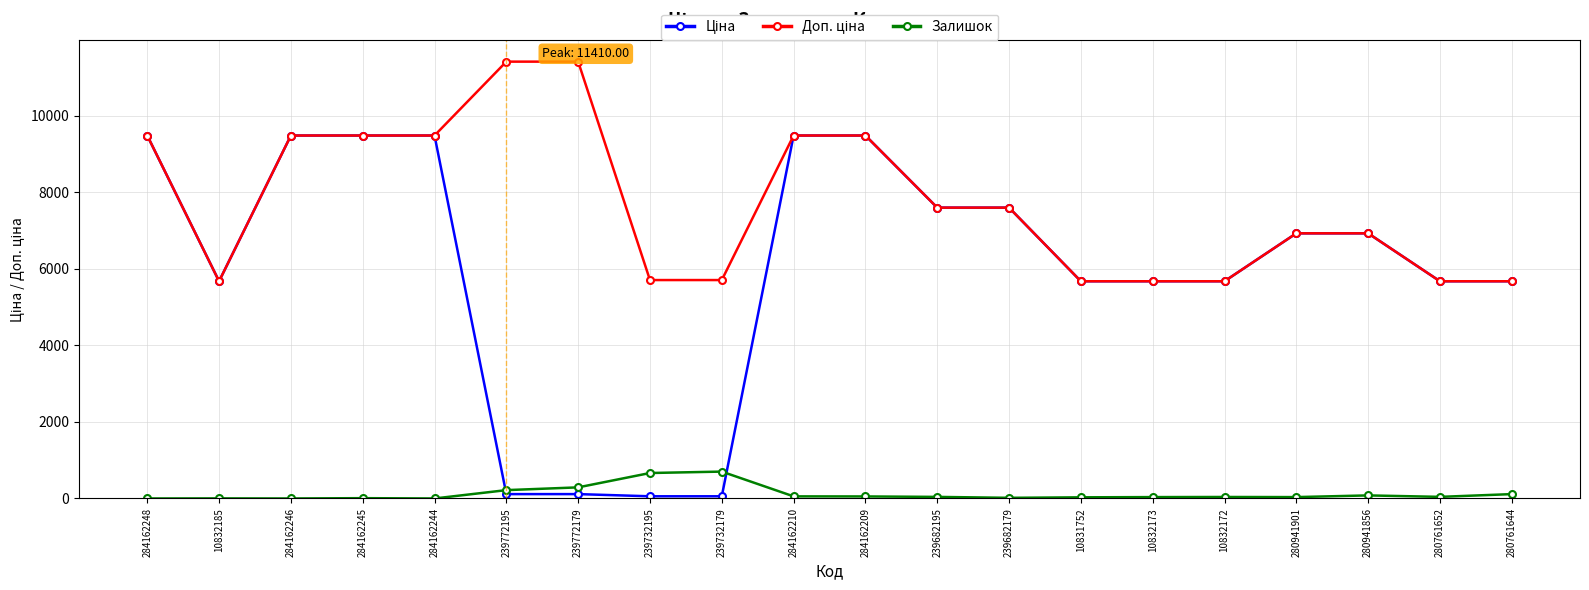

What is the total value across all series at 10831752?

11377.6